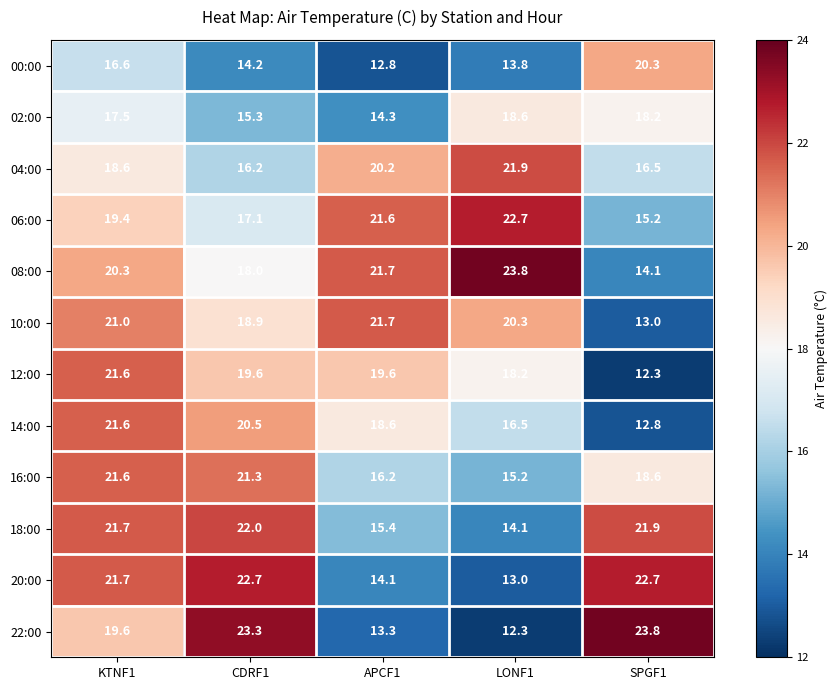

Where is 18:00 nearest to the value 18?

APCF1